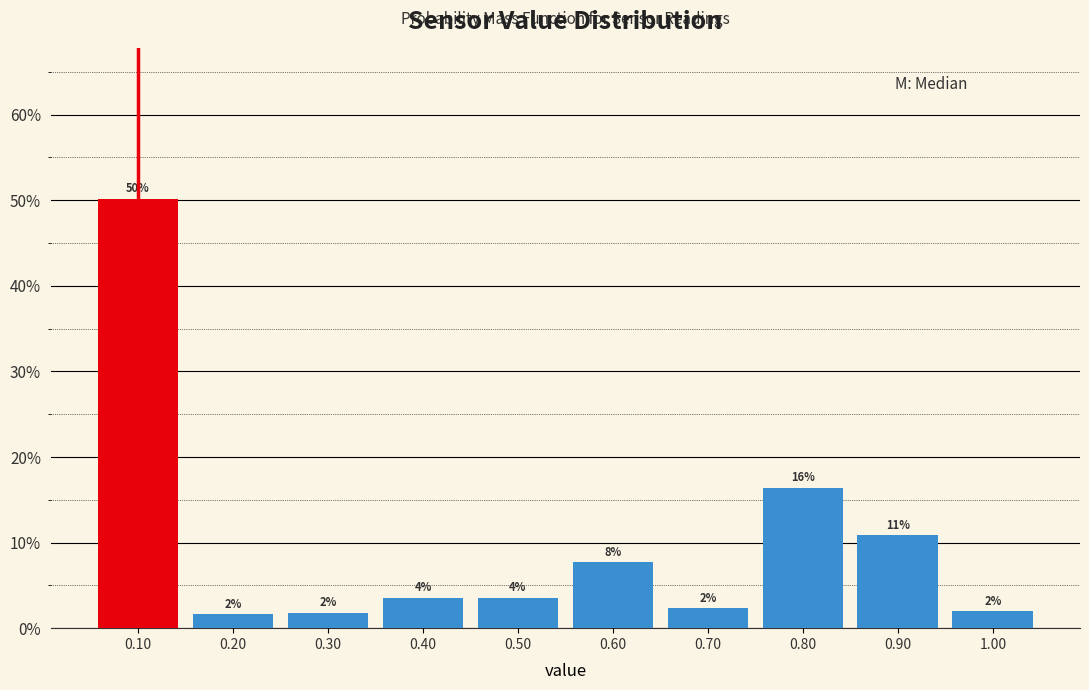

Which range on the x-axis has the tallest bar?

0.05 to 0.15